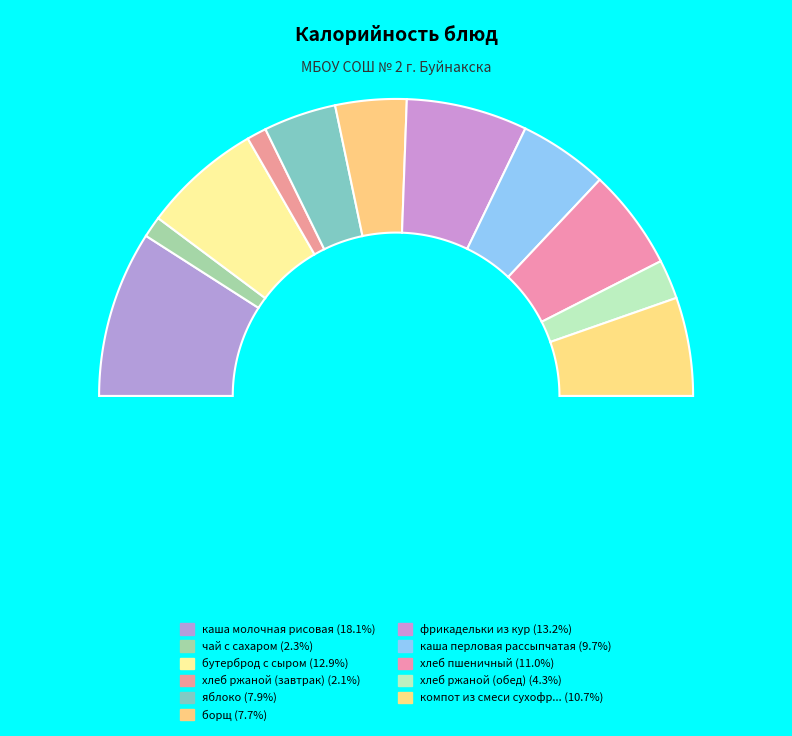

Rank the categories by value from highest to lowest.

каша молочная рисовая, фрикадельки из кур, бутерброд с сыром, хлеб пшеничный, компот из смеси сухофруктов, каша перловая рассыпчатая, яблоко, борщ, хлеб ржаной (обед), чай с сахаром, хлеб ржаной (завтрак)